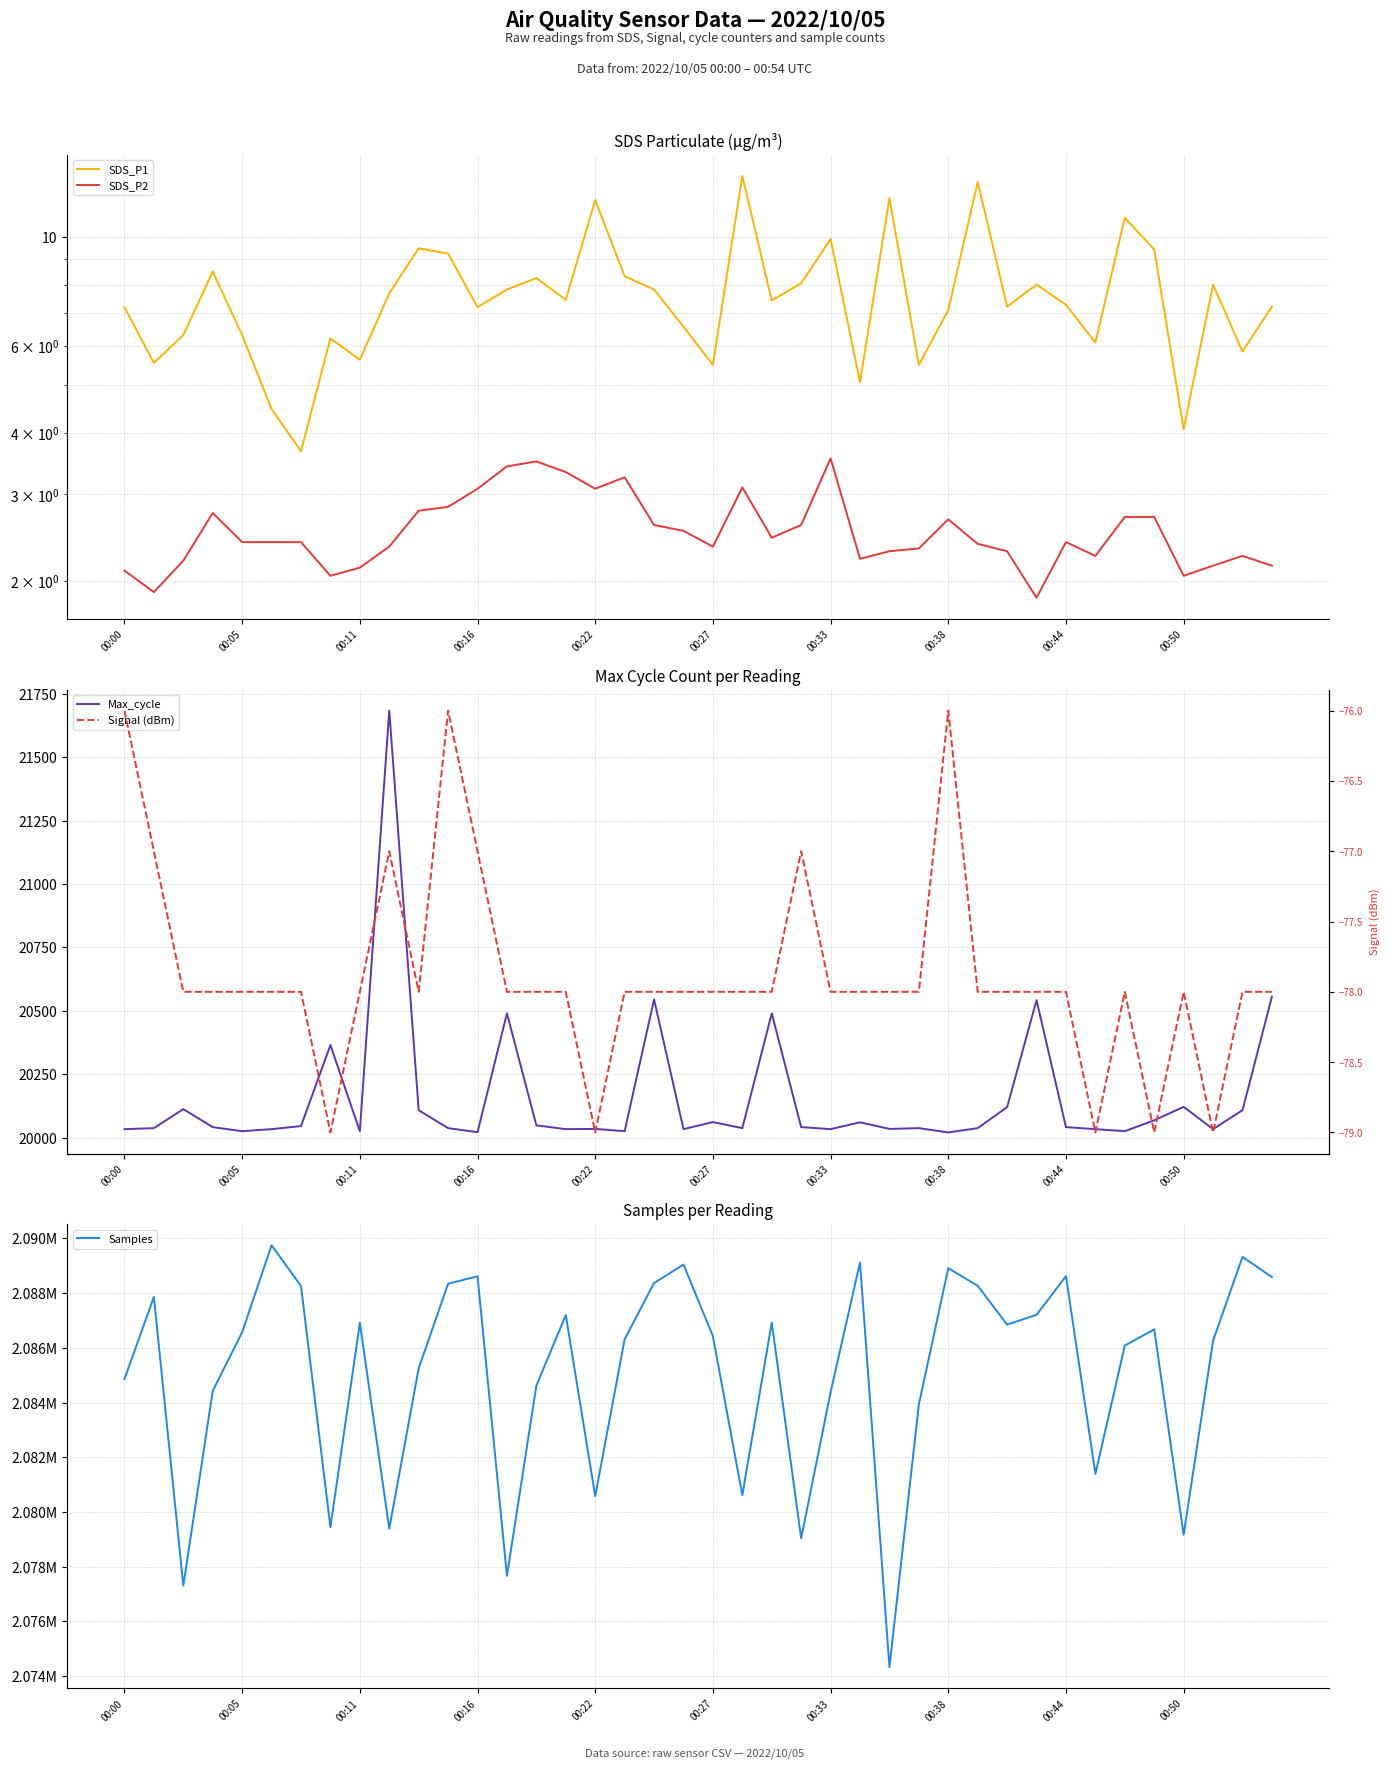

In Samples, how many points are higher than both neighbors (excluding endpoints)?

12